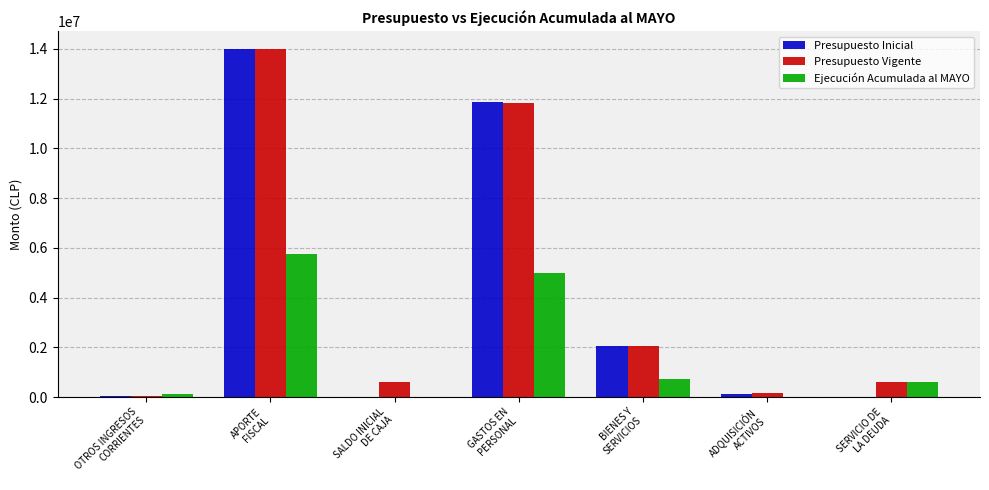

Where does the Presupuesto Inicial series first go above 124745?

APORTE
FISCAL